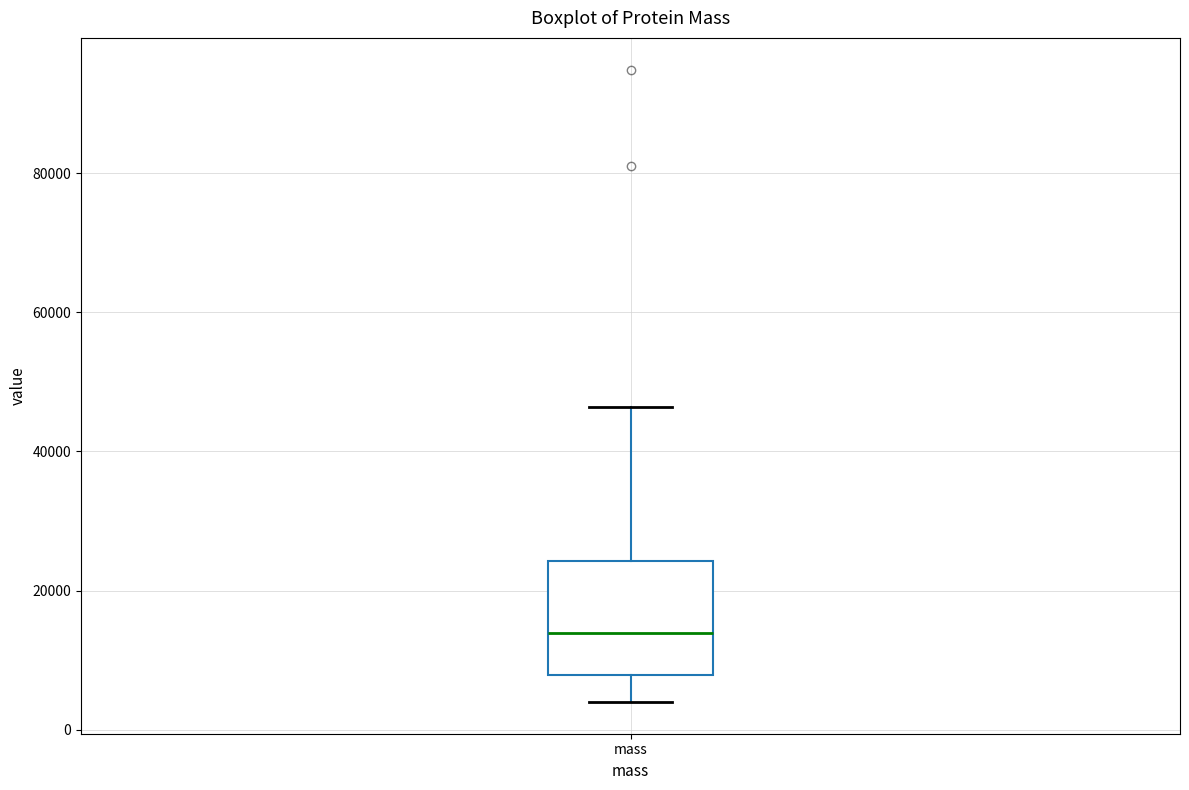

Read this box plot against the y-axis: the position of the median line, the range covered by the box, and the ends of both whiskers. The values are not printed on the chart, so give them approximately, as read against the axis.

median 14000, box 8000 to 24000, whiskers 4000 to 46000